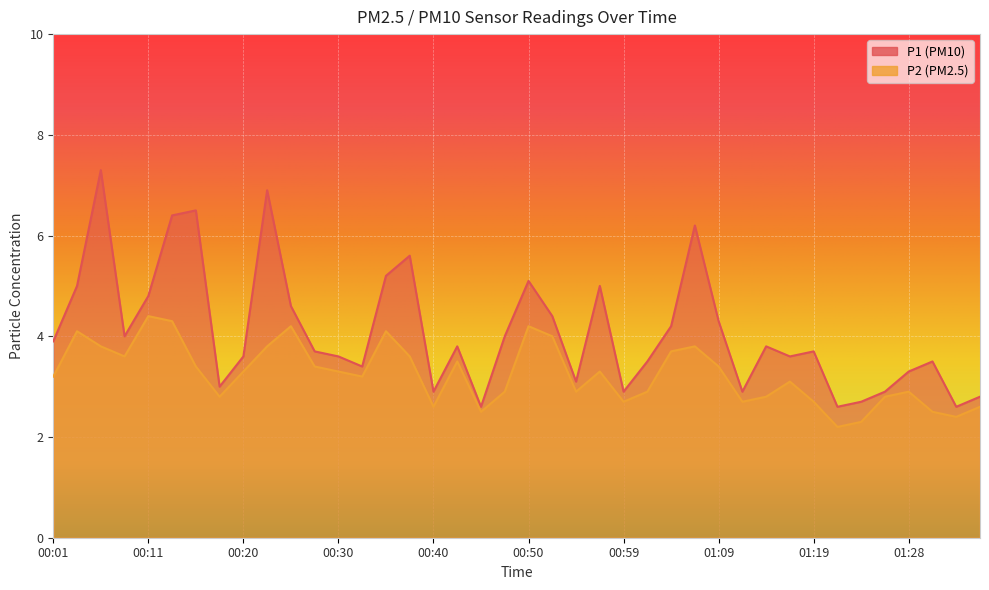

At how many categories does at least one series exceed 4?

15